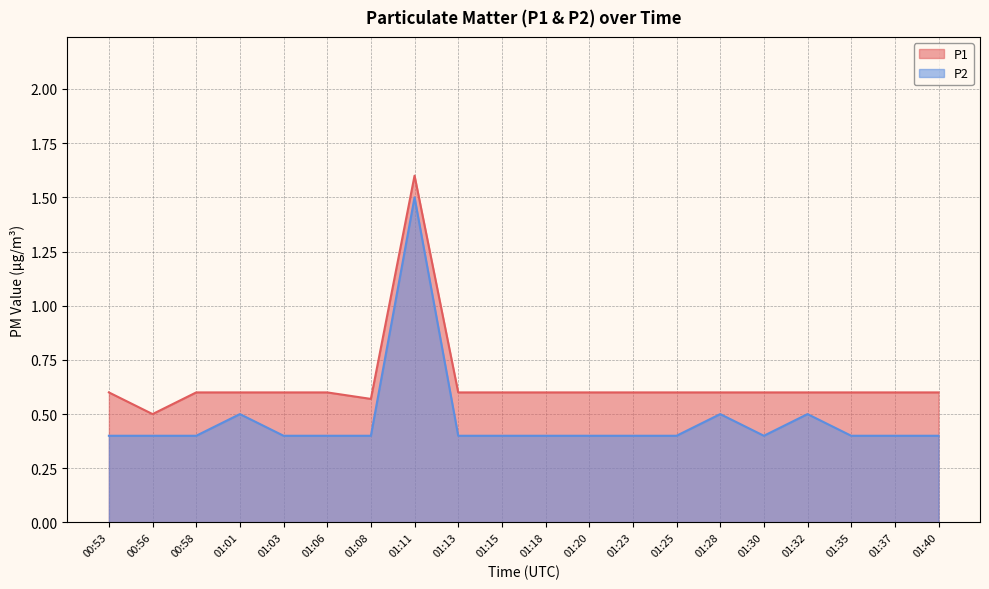

What is the value of the P2 point at the 13th from the left?

0.4